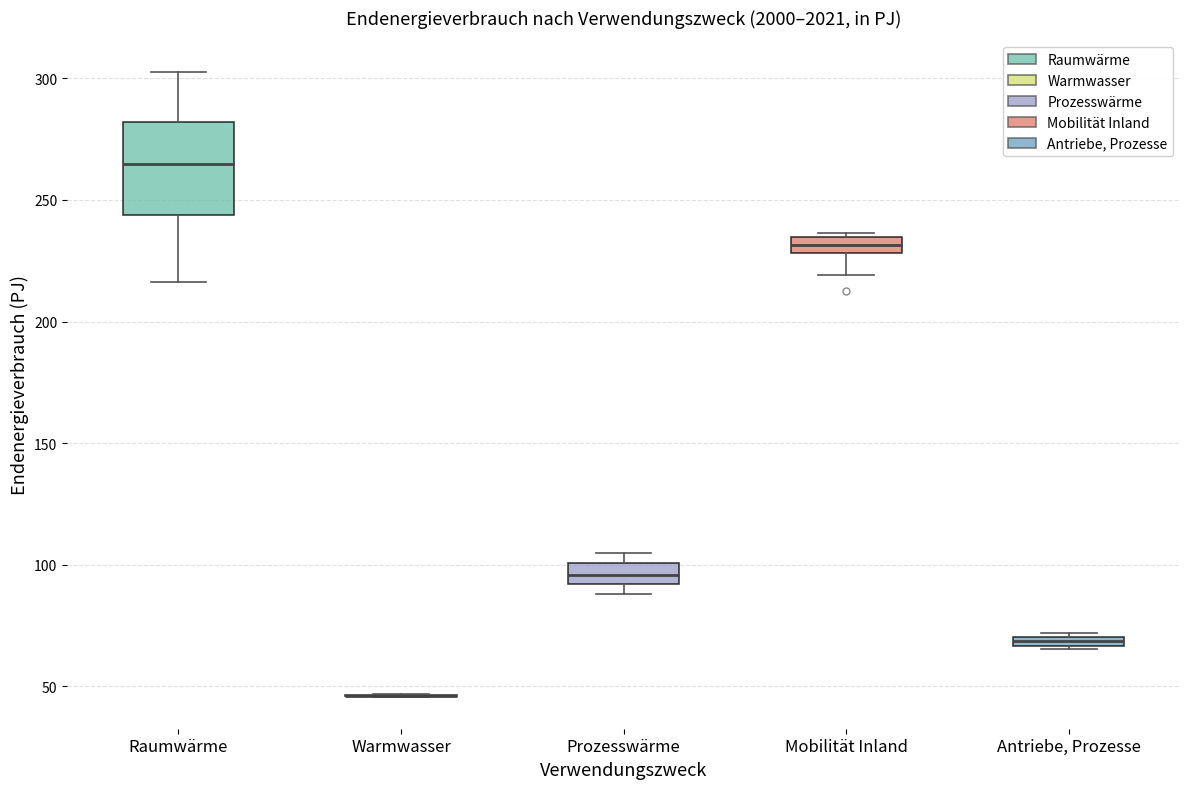

Where is the lower edge of the box for Prozesswärme on the y-axis? The values are not printed on the chart, so give them approximately, as read against the axis.

90